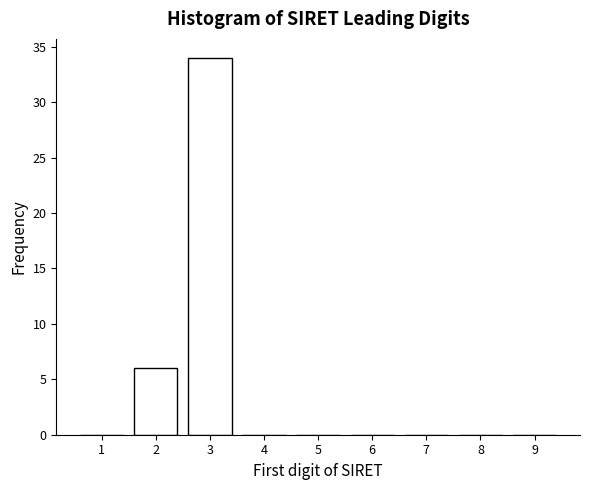

Reading left to right, transcribe all the data shown in this chart.

1=0	2=6	3=34	4=0	5=0	6=0	7=0	8=0	9=0